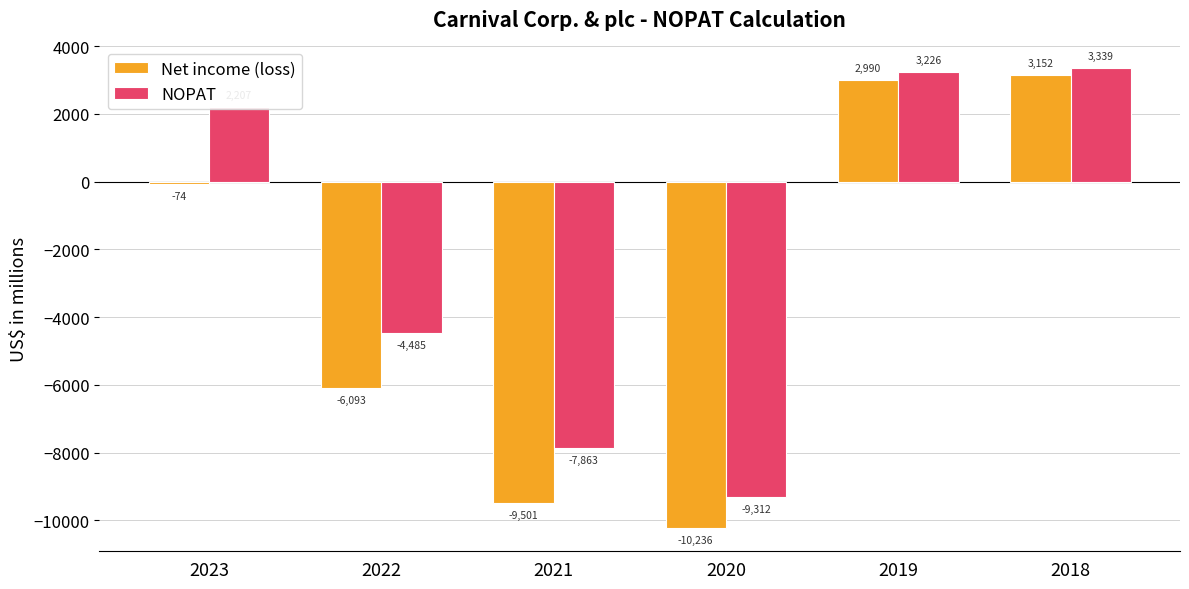

List the labels in order of NOPAT value, smallest first.

2020, 2021, 2022, 2023, 2019, 2018